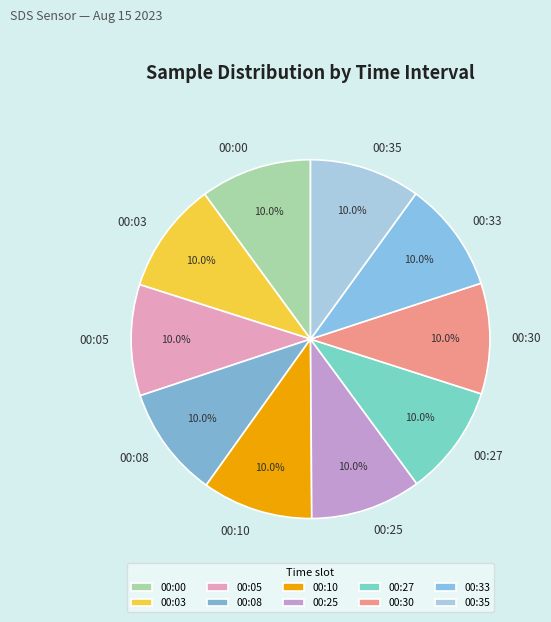

What is the ratio of the value at 00:27 to the value at 00:10?

1.0